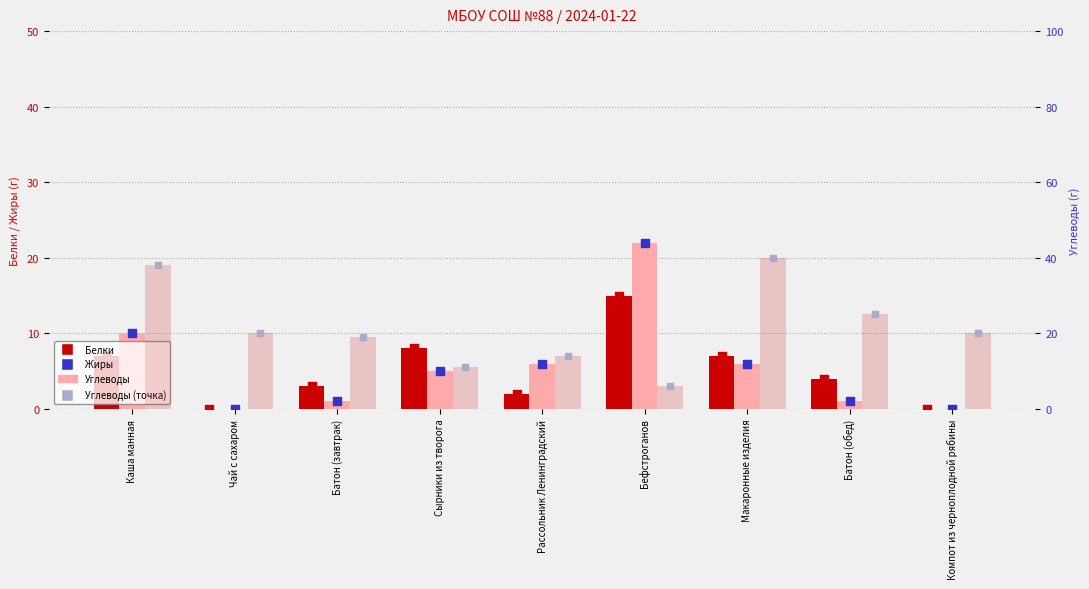

Which series reaches the maximum Y coordinate?

Углеводы